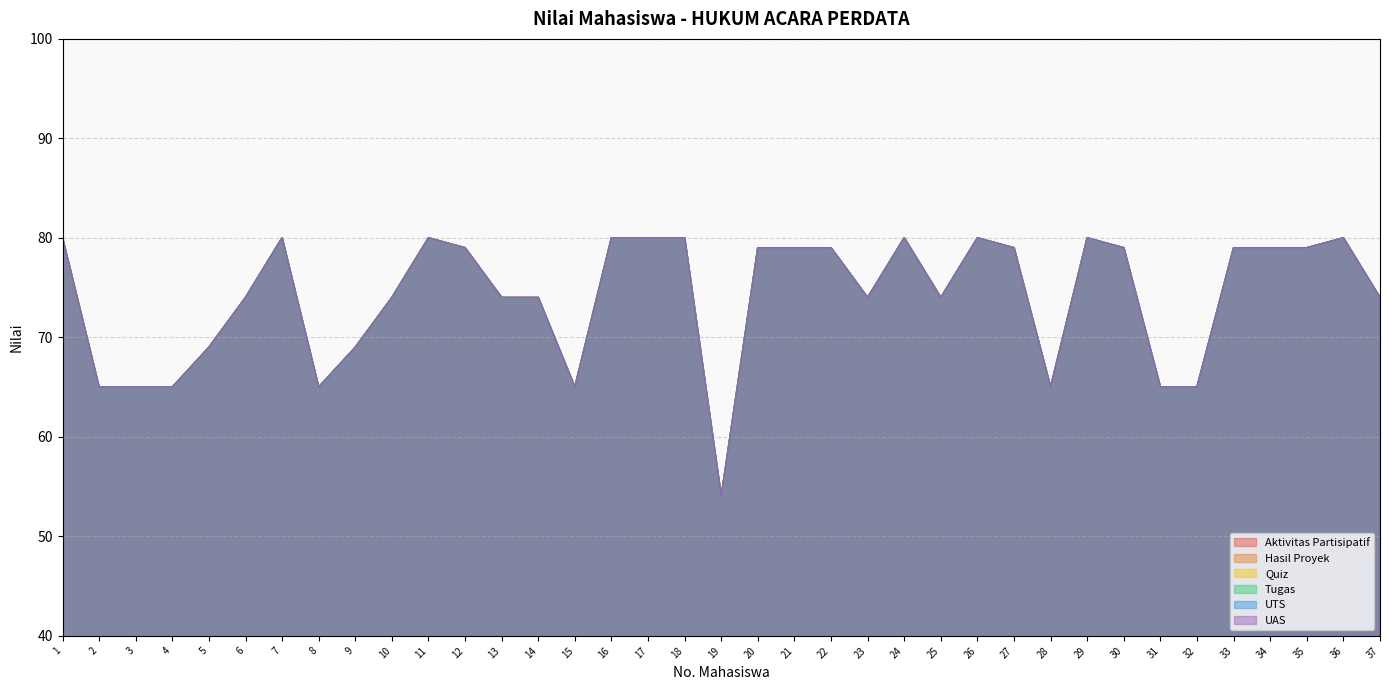

Where is UAS nearest to the value 67?

2